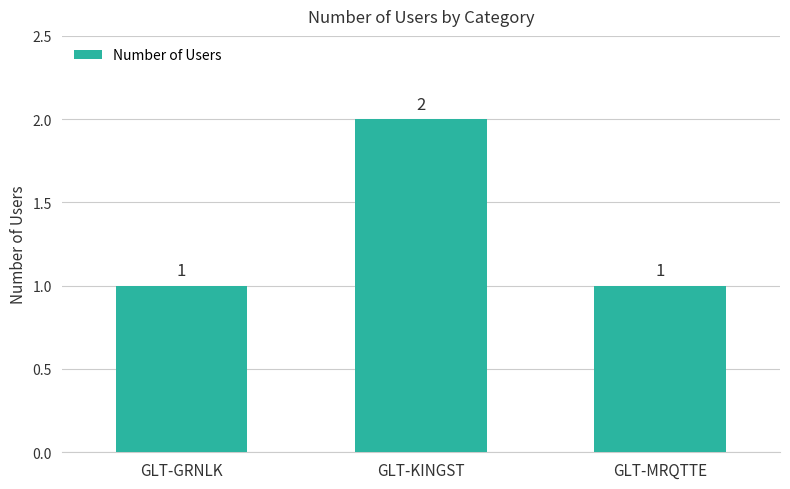

Is it true that the value at GLT-GRNLK is 1?

True